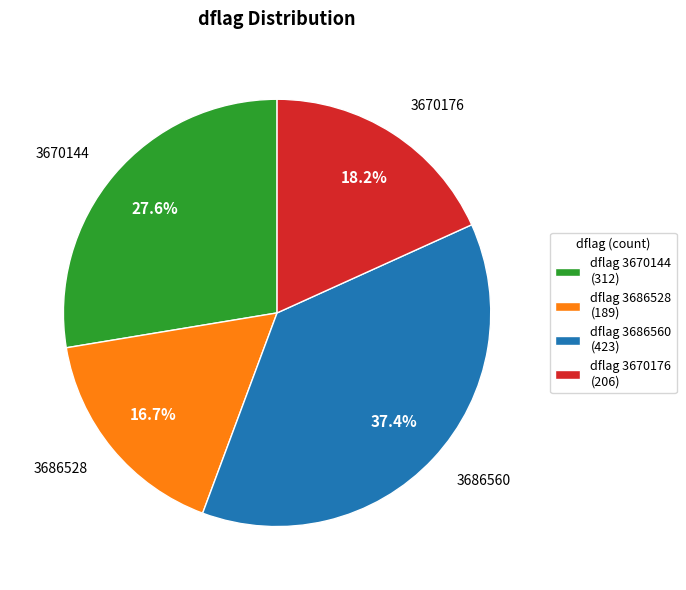

Which has a higher value, dflag 3686528 (189) or dflag 3670176 (206)?

dflag 3670176 (206)